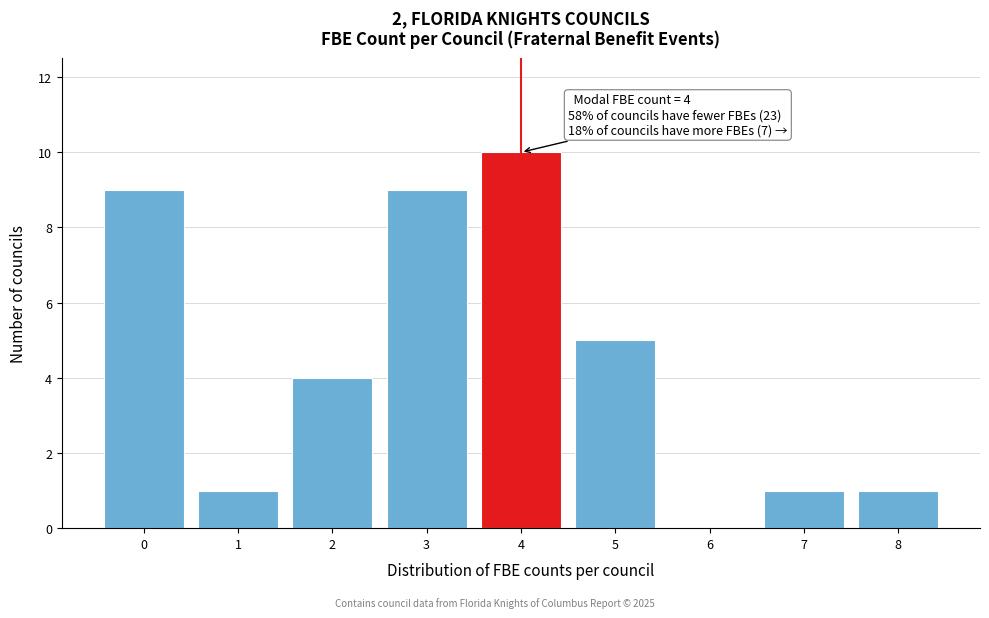

Over which range of the x-axis is the bar tallest?

3.5 to 4.5